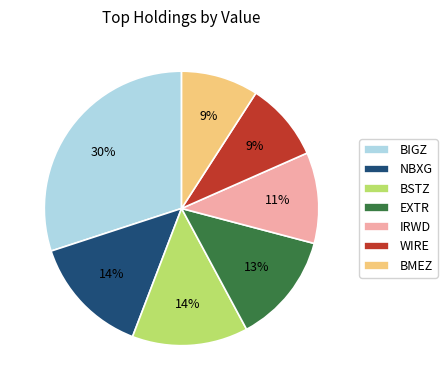

What is the largest slice in the pie chart?

BIGZ